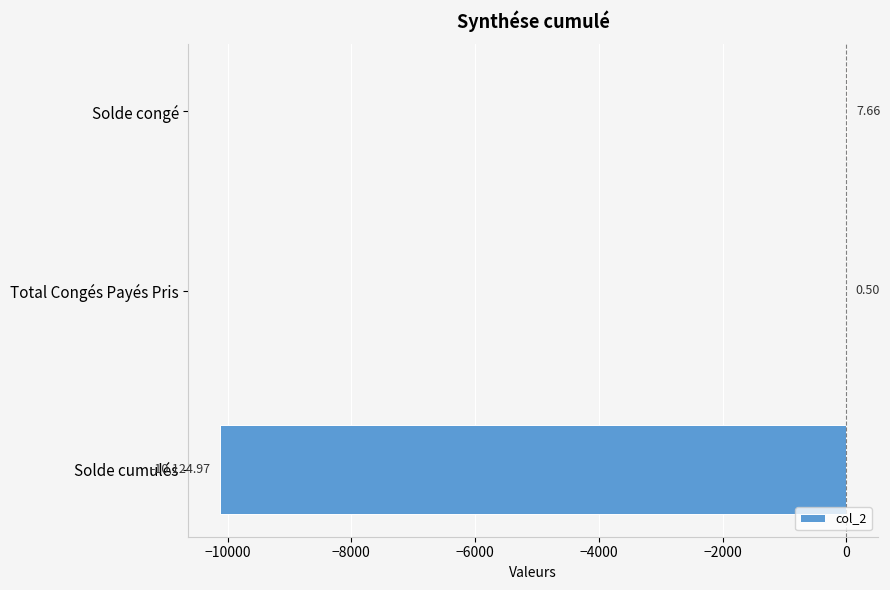

At which label is the value closest to -5058?

Total Congés Payés Pris